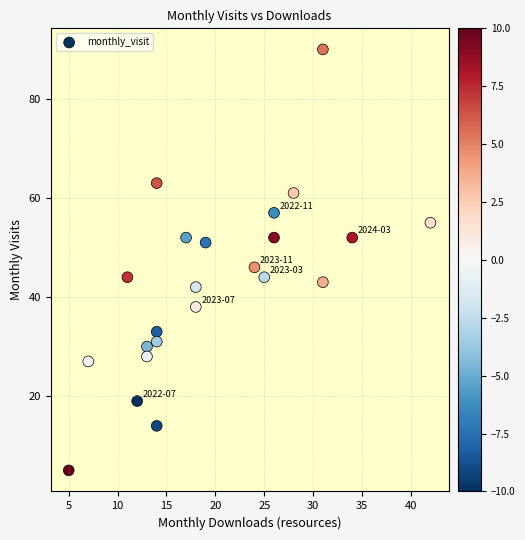

What Y value in the scatter plot is closest to 47?

46